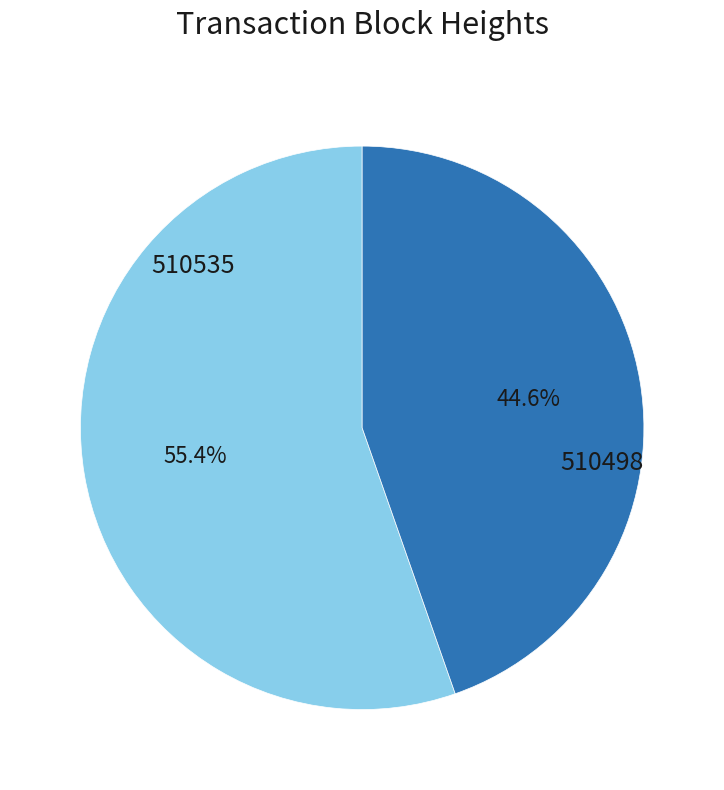

Does any single category account for the majority?

Yes